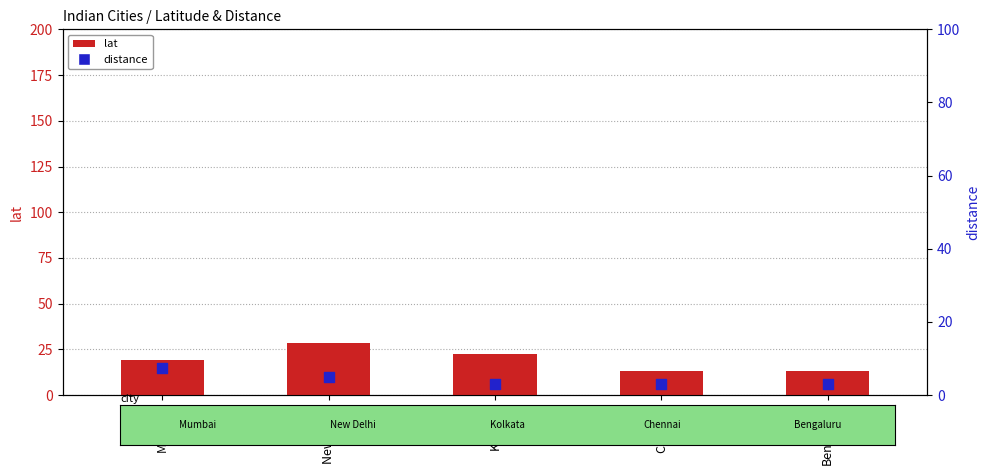

Which series contains the lowest Y value?

distance